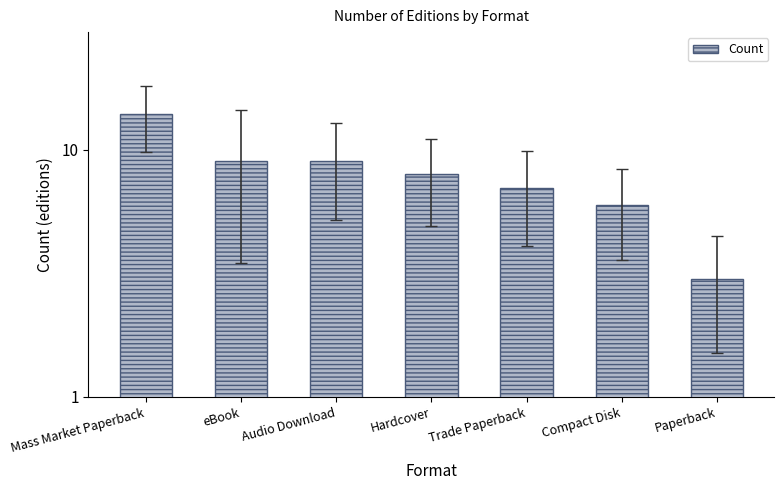

Does the chart contain stacked bars?

No